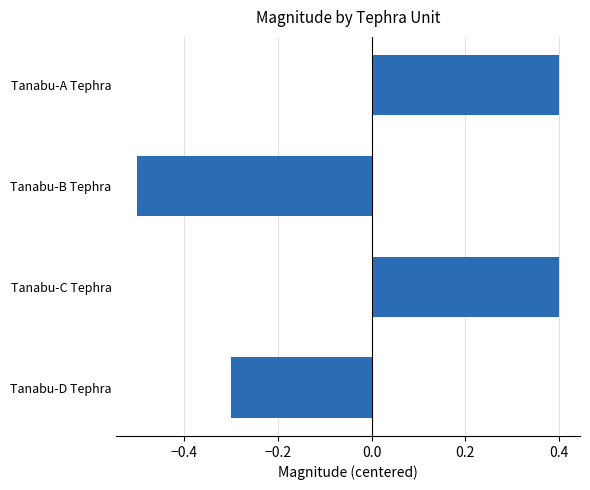

What is the smallest value displayed?

-0.5